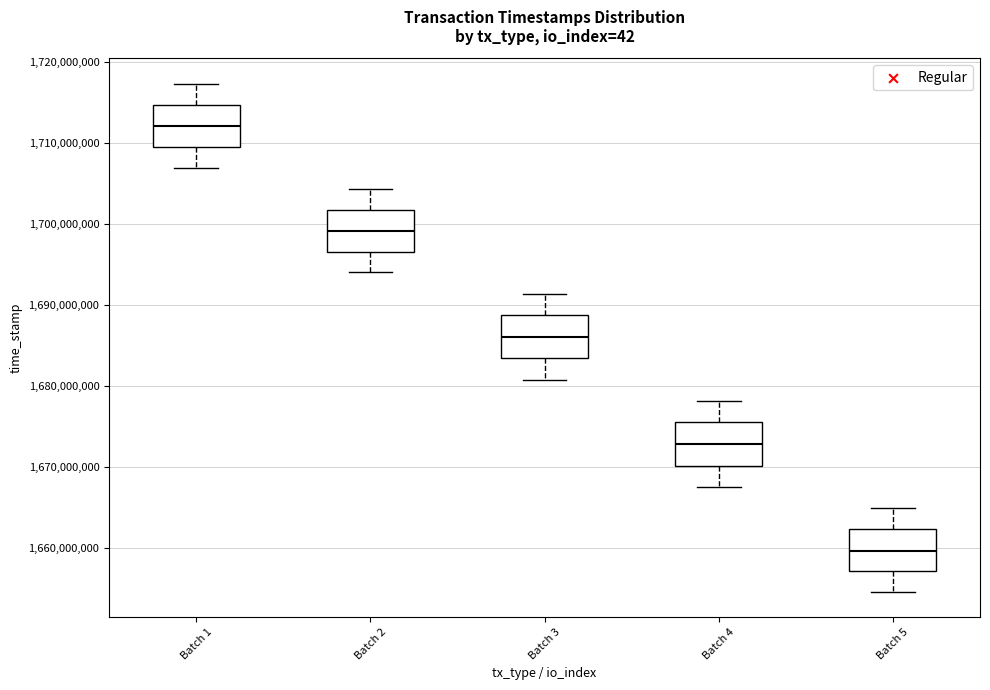

Reading left to right, read every box against the y-axis: the position of its median line, the range the box covers, and the ends of its whiskers. The values are not printed on the chart, so give them approximately, as read against the axis.

Batch 1: median 1712000000, box 1710000000 to 1715000000, whiskers 1707000000 to 1717000000
Batch 2: median 1699000000, box 1697000000 to 1702000000, whiskers 1694000000 to 1704000000
Batch 3: median 1686000000, box 1683000000 to 1689000000, whiskers 1681000000 to 1691000000
Batch 4: median 1673000000, box 1670000000 to 1676000000, whiskers 1668000000 to 1678000000
Batch 5: median 1660000000, box 1657000000 to 1662000000, whiskers 1655000000 to 1665000000